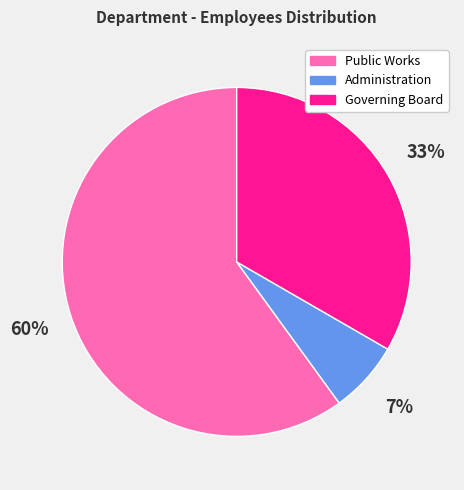

How many segments does this pie chart have?

3